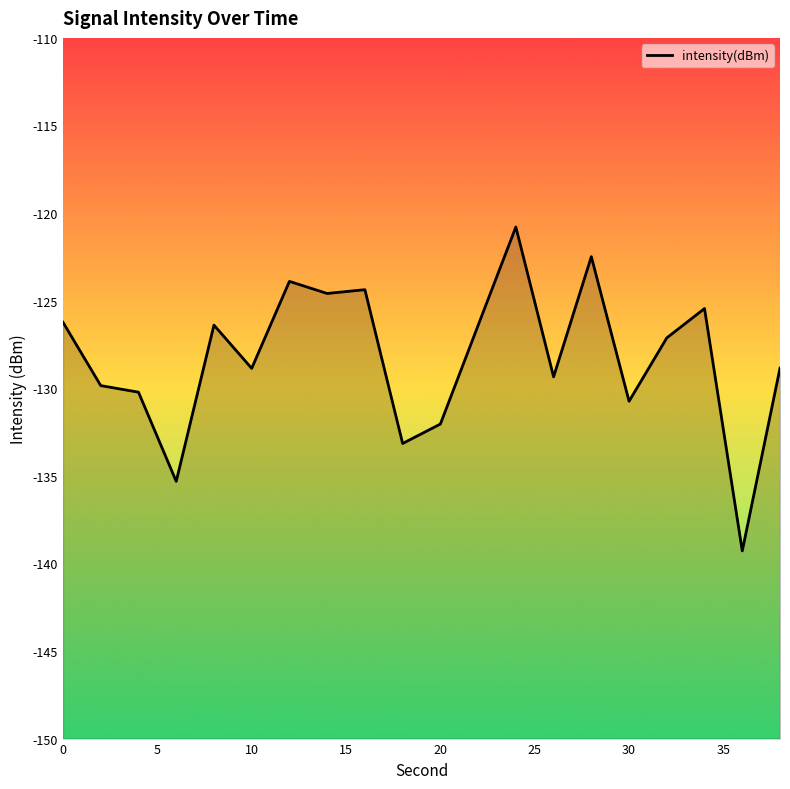

Is it true that the value at 30 is -48.6?

False